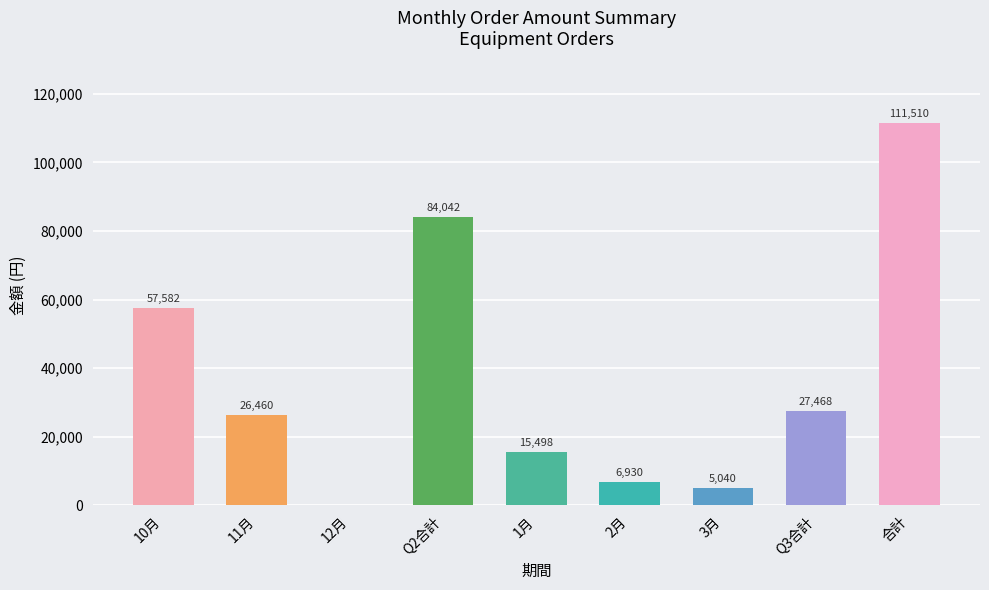

Which category has the highest value across all series?

合計